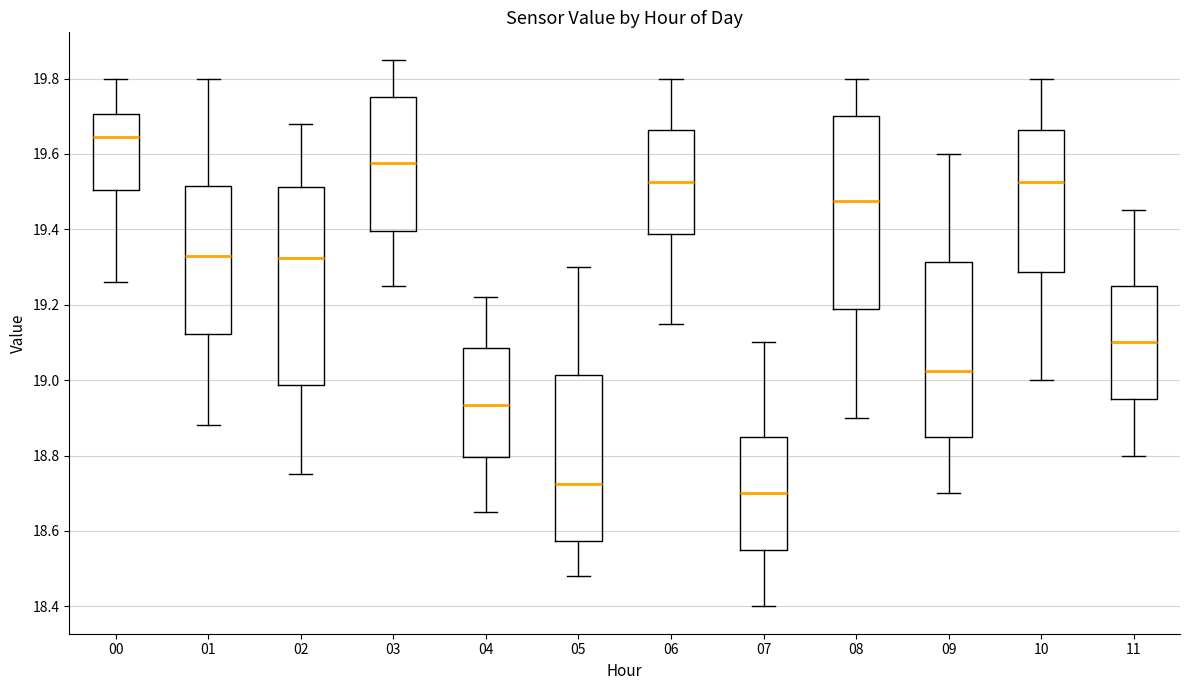

Reading left to right, read every box against the y-axis: the position of its median line, the range the box covers, and the ends of its whiskers. The values are not printed on the chart, so give them approximately, as read against the axis.

00: median 19.64, box 19.50 to 19.70, whiskers 19.26 to 19.80
01: median 19.34, box 19.12 to 19.52, whiskers 18.88 to 19.80
02: median 19.32, box 18.98 to 19.52, whiskers 18.76 to 19.68
03: median 19.58, box 19.40 to 19.76, whiskers 19.26 to 19.86
04: median 18.94, box 18.80 to 19.08, whiskers 18.66 to 19.22
05: median 18.72, box 18.58 to 19.02, whiskers 18.48 to 19.30
06: median 19.52, box 19.38 to 19.66, whiskers 19.16 to 19.80
07: median 18.70, box 18.56 to 18.86, whiskers 18.40 to 19.10
08: median 19.48, box 19.18 to 19.70, whiskers 18.90 to 19.80
09: median 19.02, box 18.86 to 19.32, whiskers 18.70 to 19.60
10: median 19.52, box 19.28 to 19.66, whiskers 19.00 to 19.80
11: median 19.10, box 18.96 to 19.26, whiskers 18.80 to 19.46